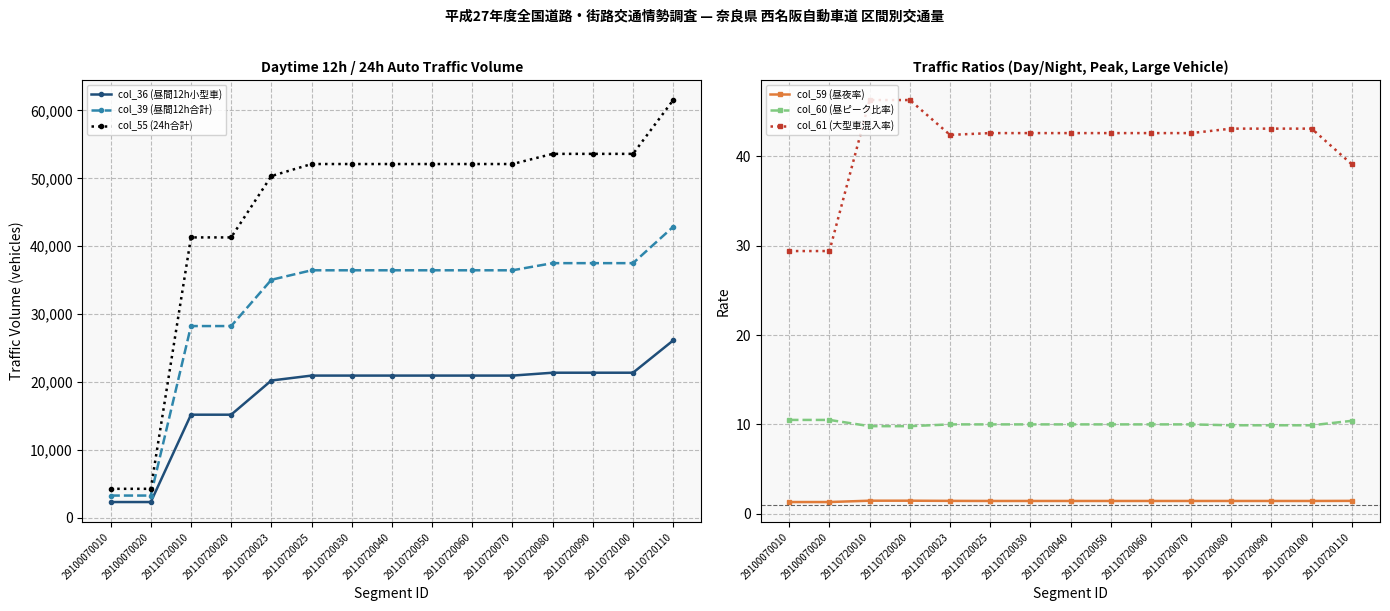

True or false: col_61 (大型車混入率) has a value of 43.1 at 29110720080.

True